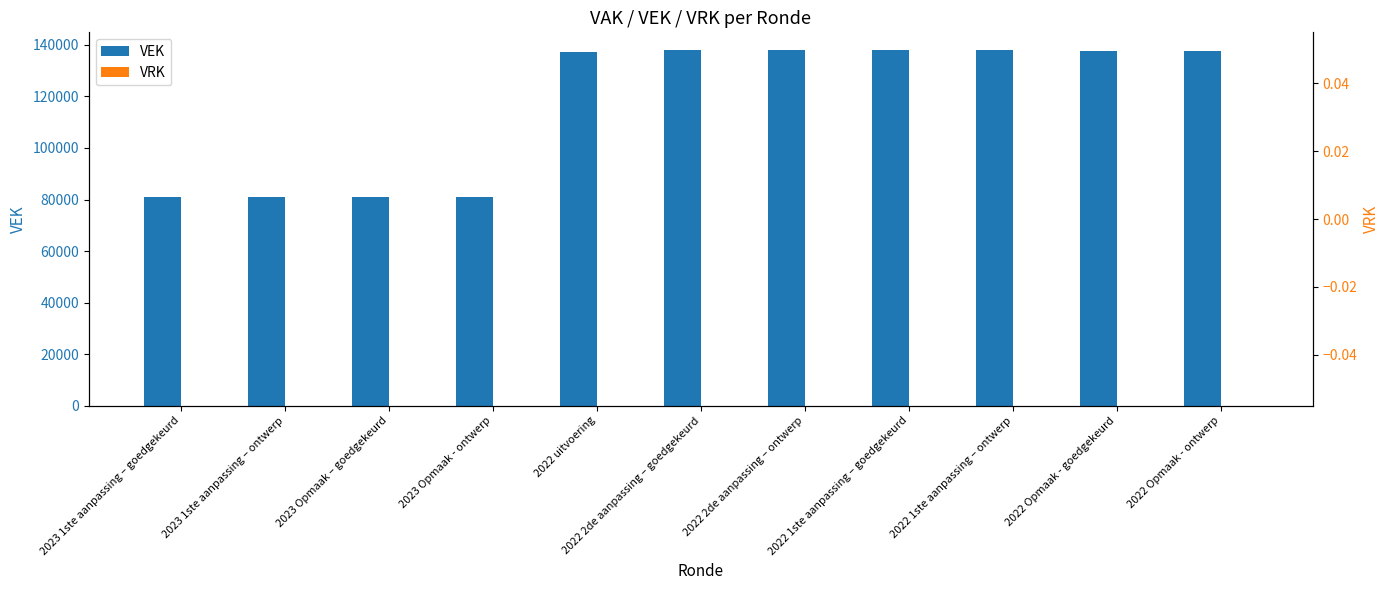

The VRK series shows 0 at 2022 Opmaak - goedgekeurd. True or false?

True